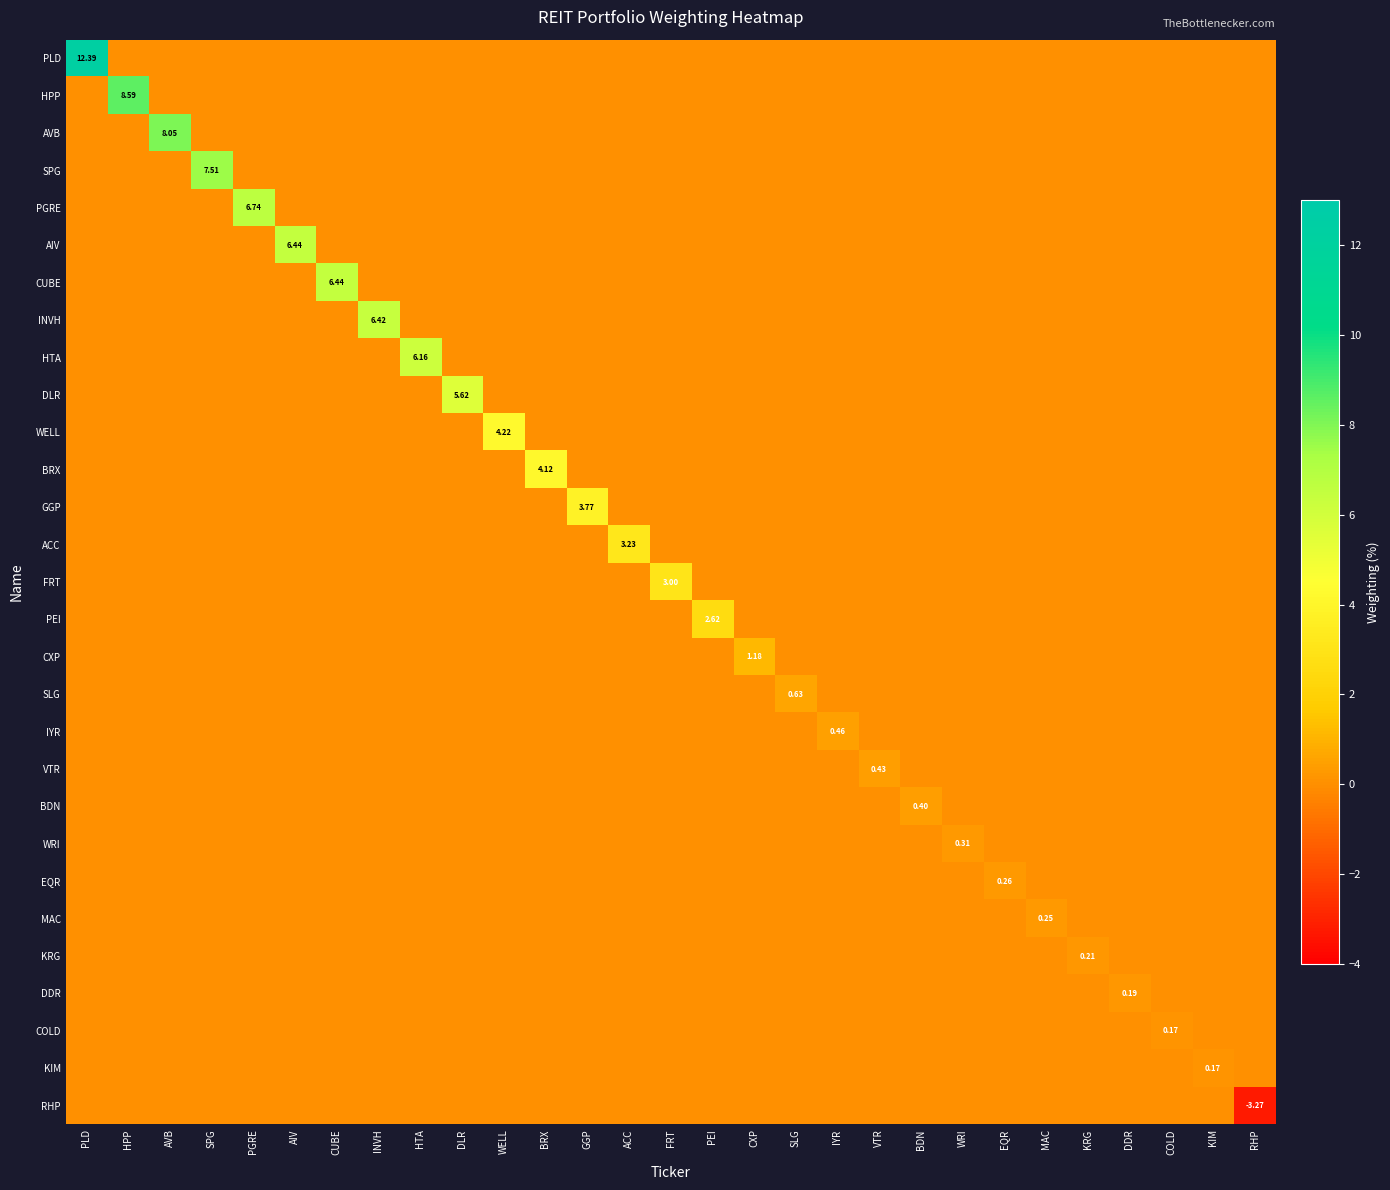

How many values in CXP are above zero?

1